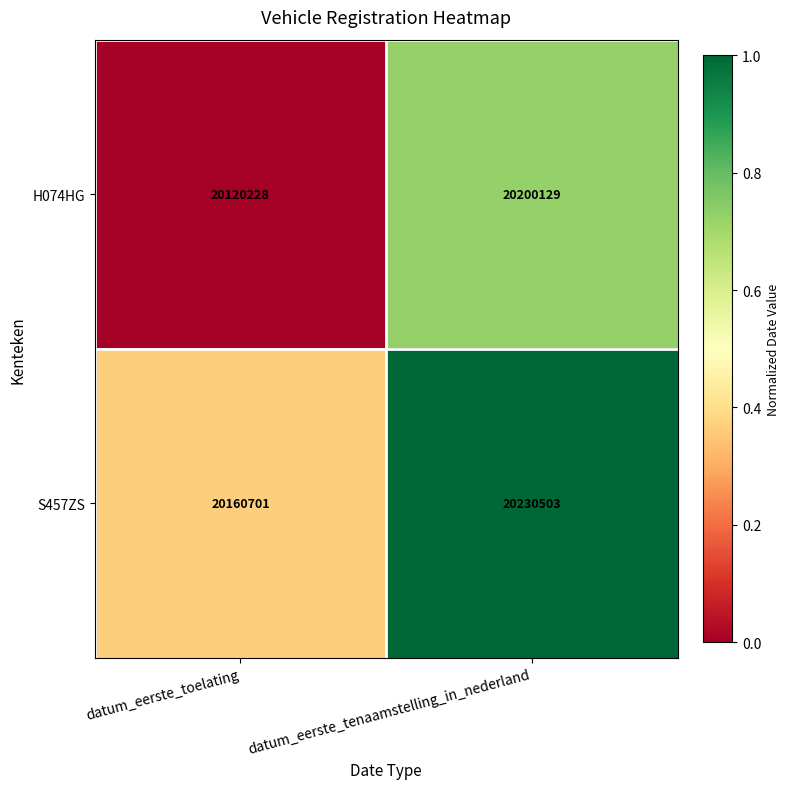

Reading left to right, list all the values displayed in this chart.

H074HG: datum_eerste_toelating=20120228	datum_eerste_tenaamstelling_in_nederland=20200129
S457ZS: datum_eerste_toelating=20160701	datum_eerste_tenaamstelling_in_nederland=20230503